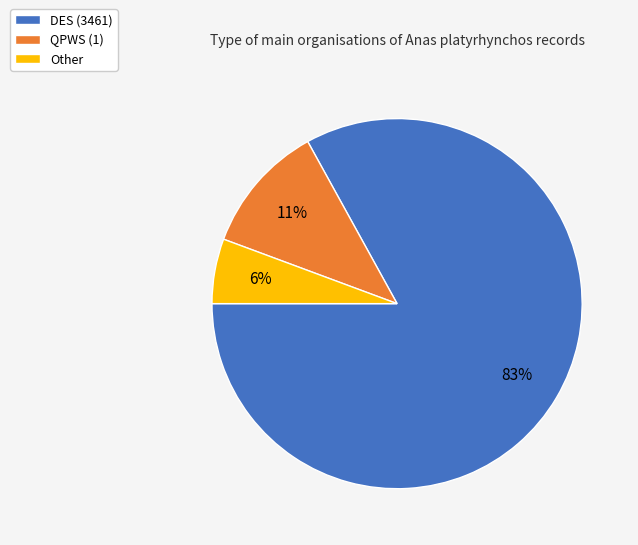

Is there any slice that represents more than half of the pie?

Yes